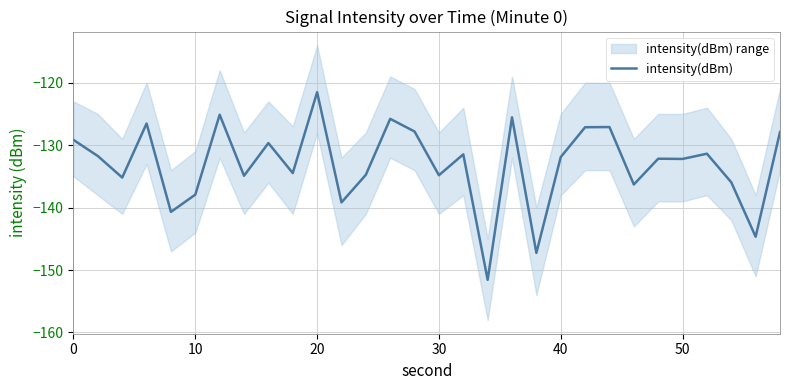

Which category has the highest value in the intensity(dBm) series?

20